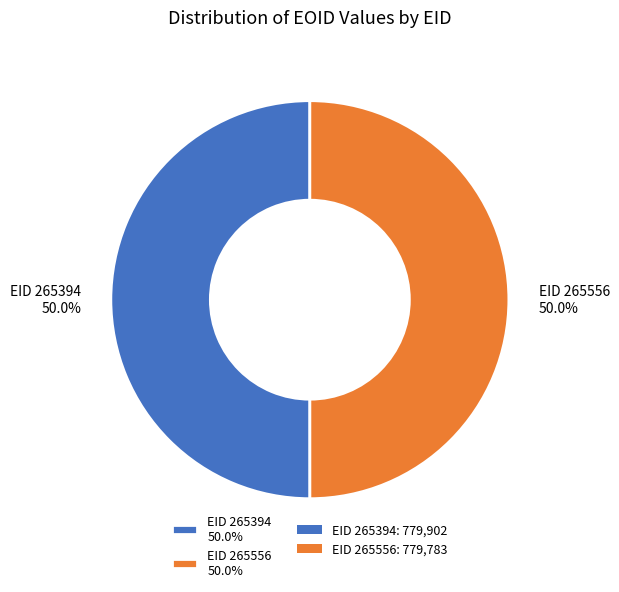

What percentage do EID 265394 50.0% and EID 265556 50.0% together represent?

100.0%